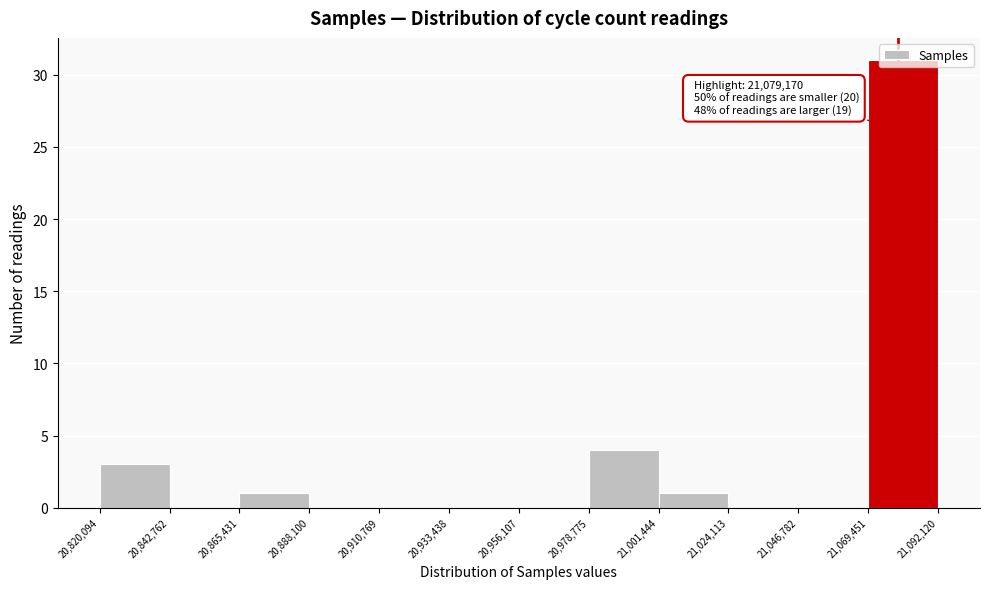

Over which range of the x-axis is the bar tallest?

21,069,451 to 21,092,120